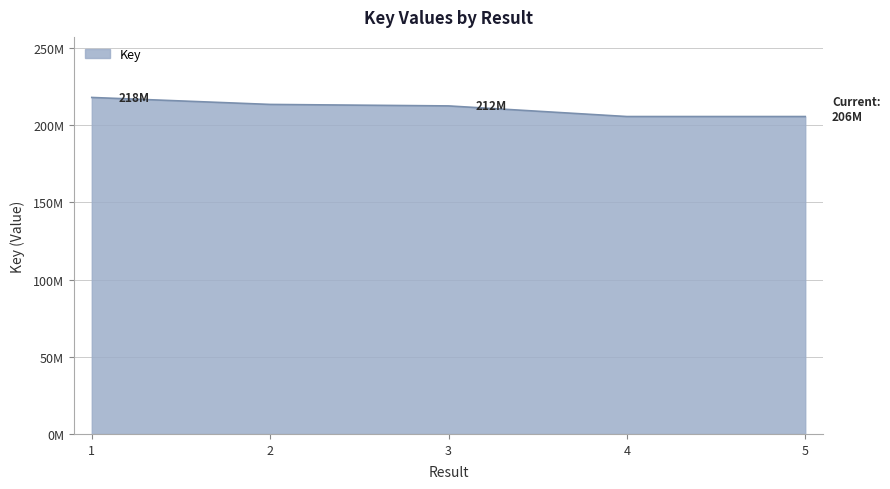

What is the change in value from 1 to 3?

-5479546